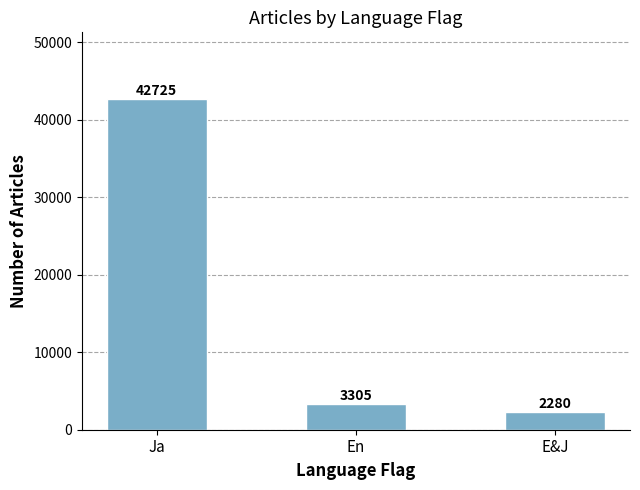

Reading left to right, list all the values displayed in this chart.

Ja=42725	En=3305	E&J=2280